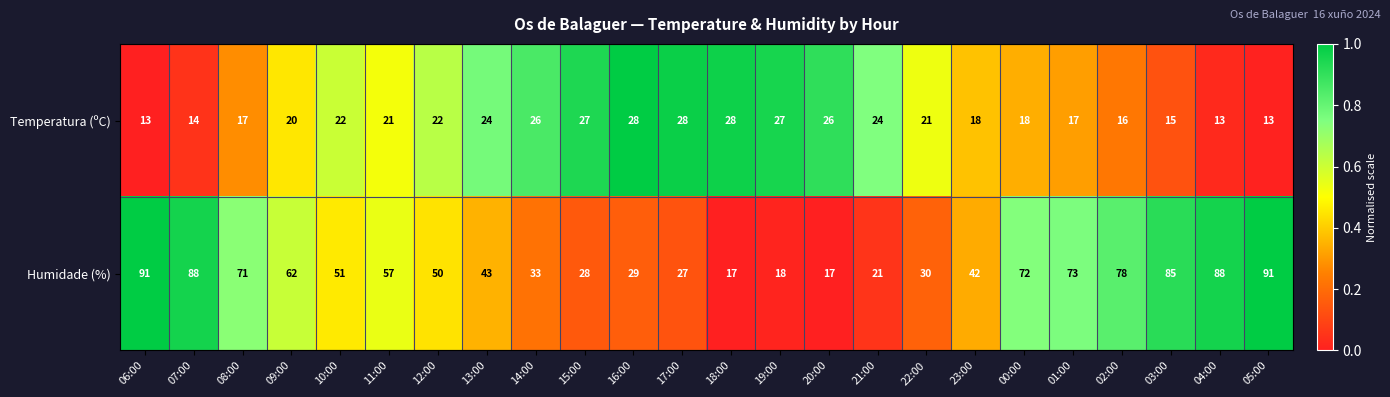

Which series has the largest total across all categories?

Humidade (%)